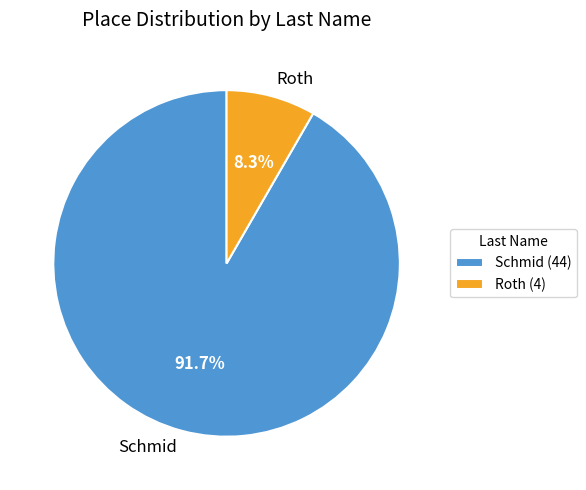

Does Schmid represent more than half of the total?

Yes